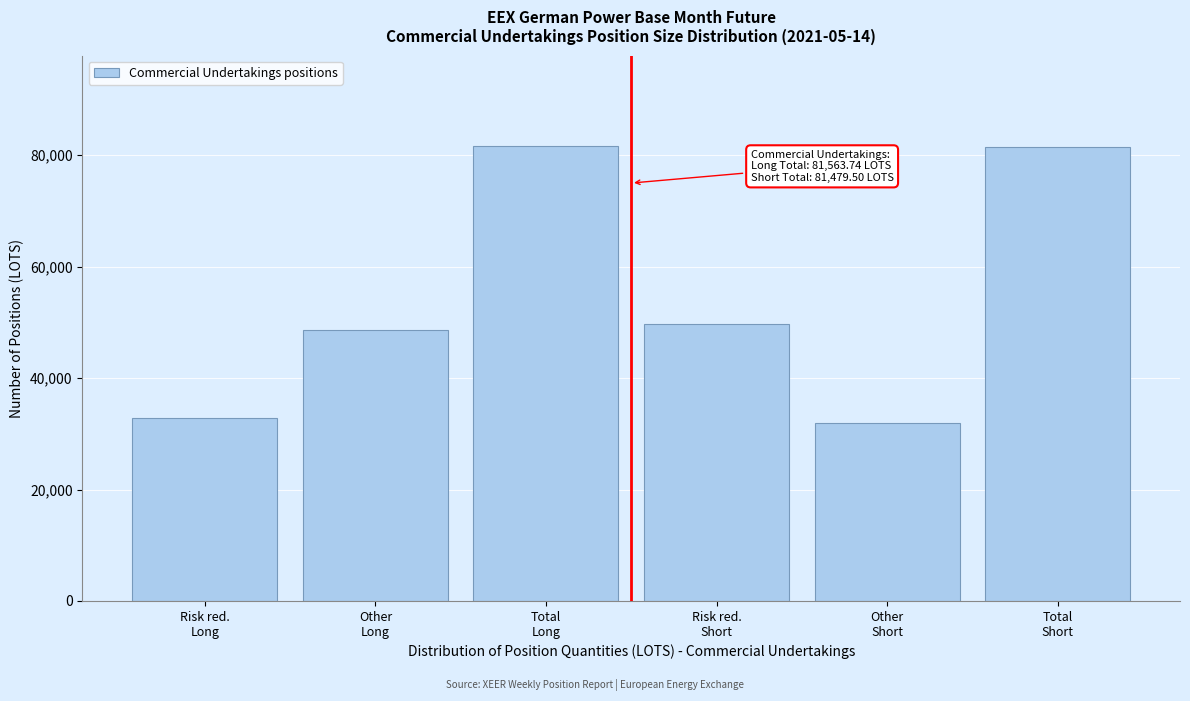

What is the difference between the second highest and second lowest values?

48615.7